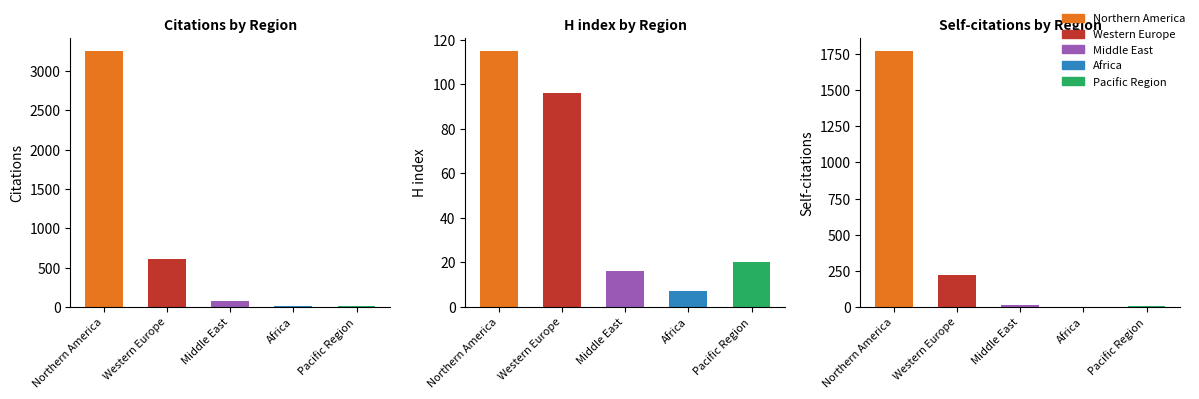

What is the difference between the second highest and second lowest values?

593